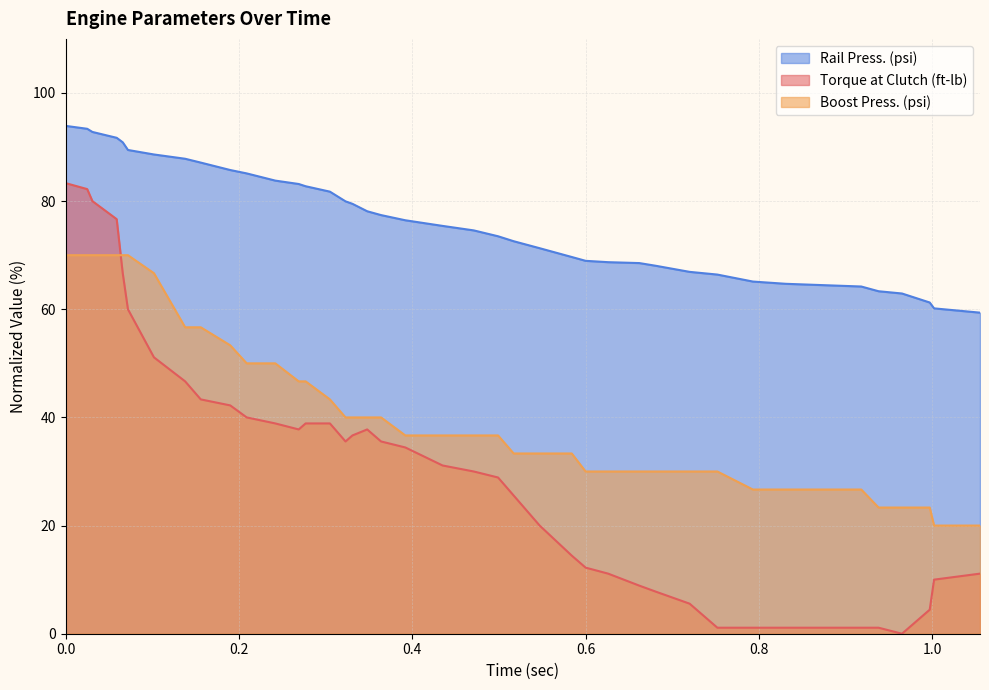

How many distinct data groups are displayed?

3